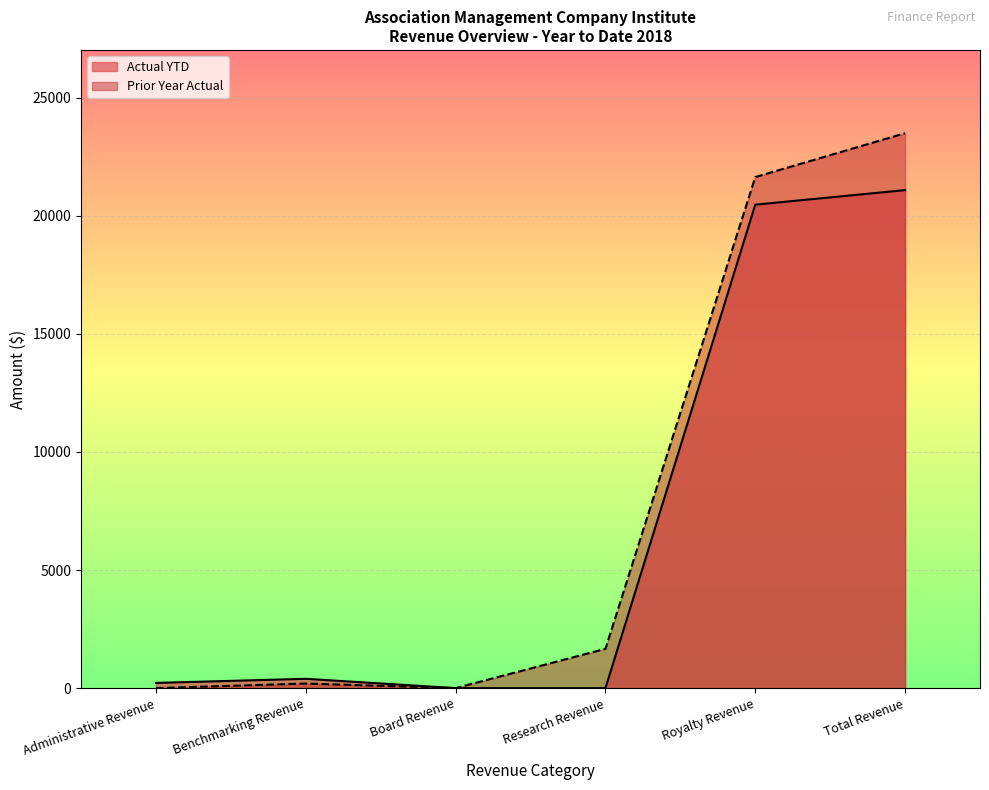

What are all the series names shown in the legend?

Actual YTD, Prior Year Actual